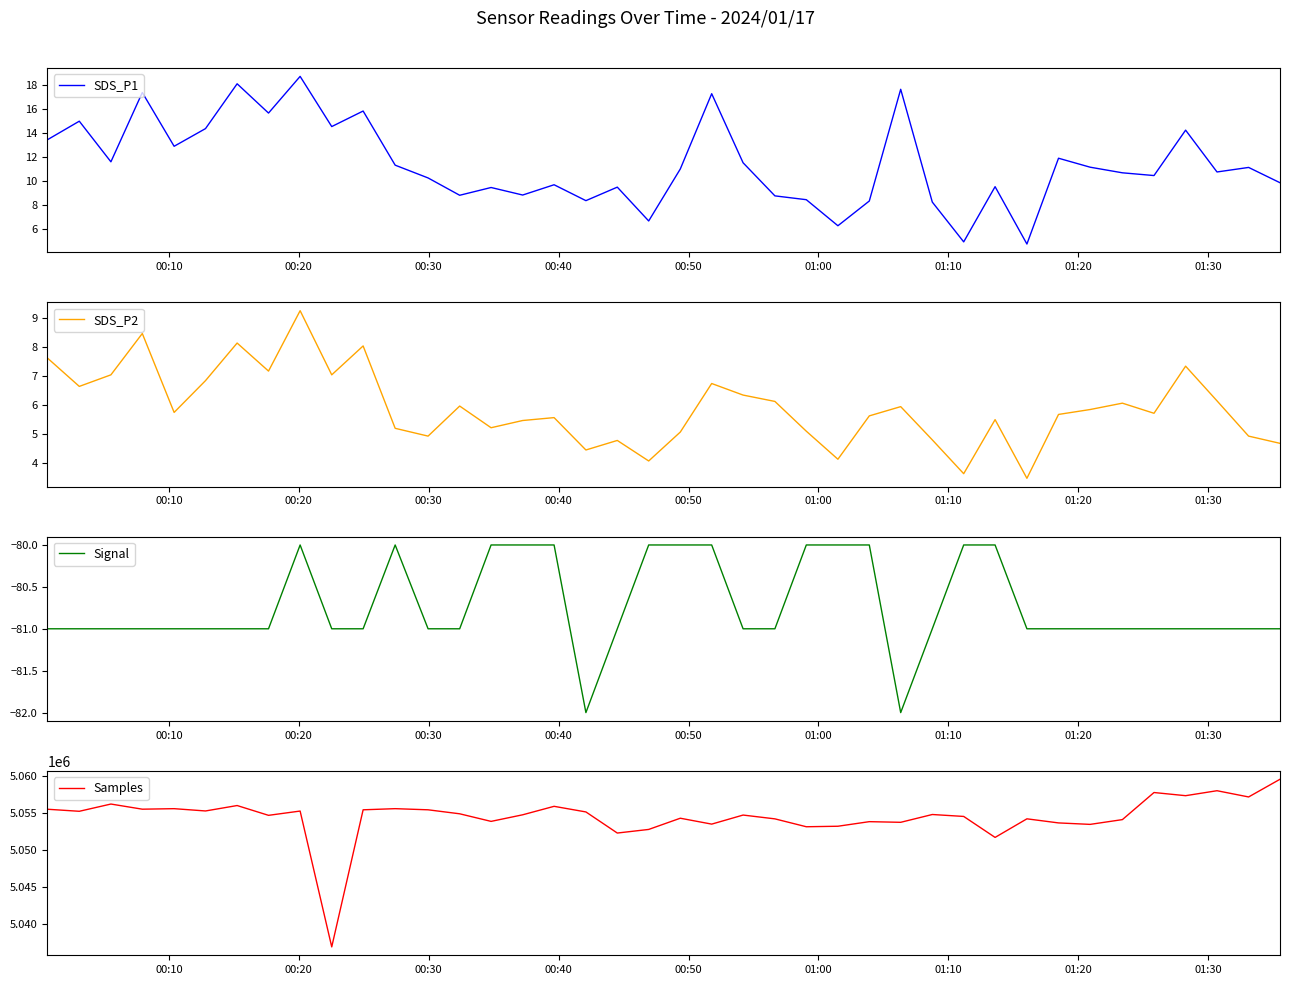

What is the lowest value of the SDS_P2 series?

3.5